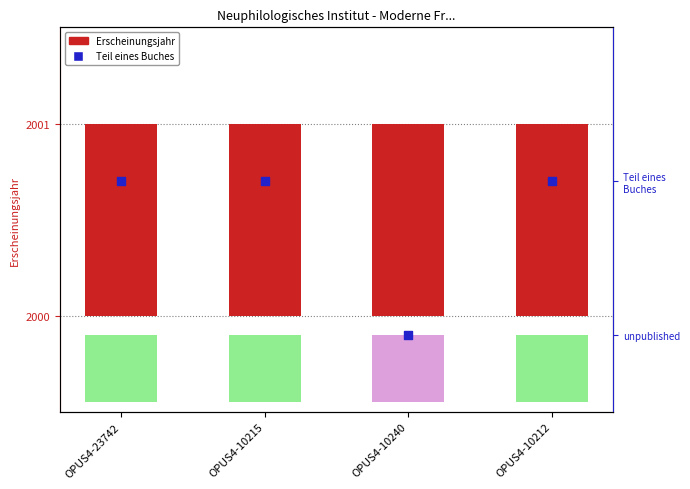

Which series contains the lowest Y value?

Teil eines Buches (1=yes)